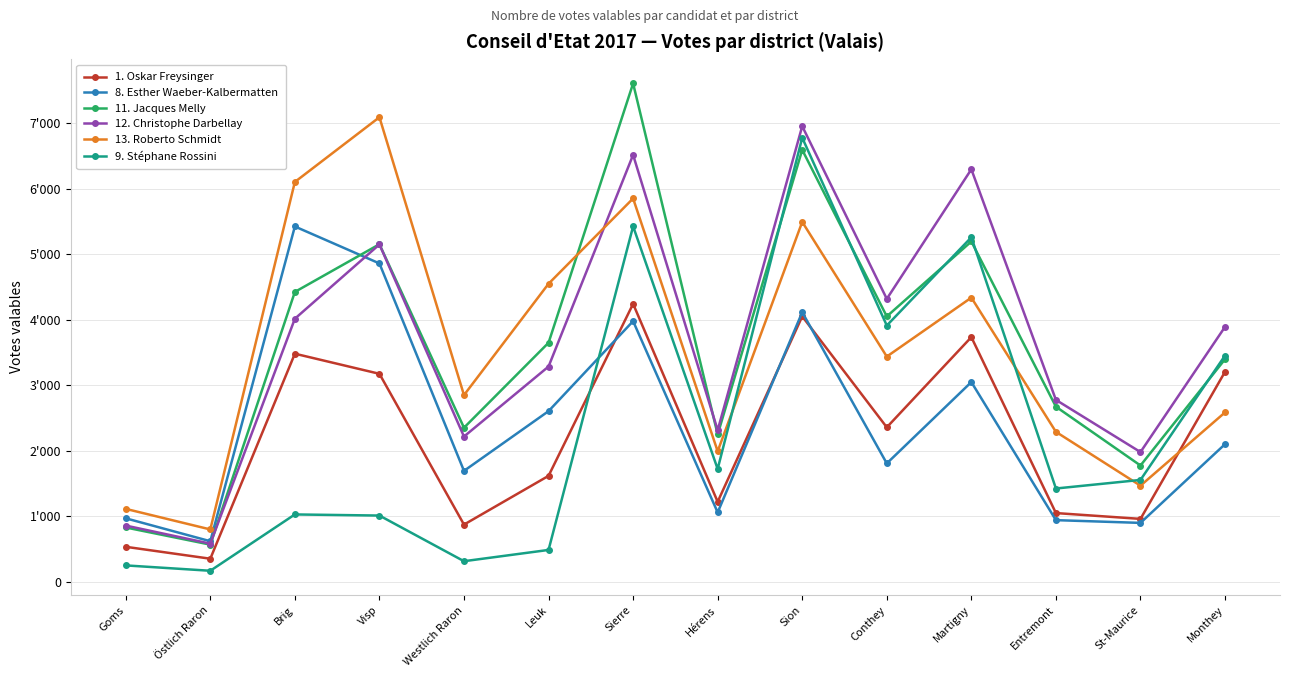

Between Leuk and Hérens, which series saw the biggest shift?

13. Roberto Schmidt